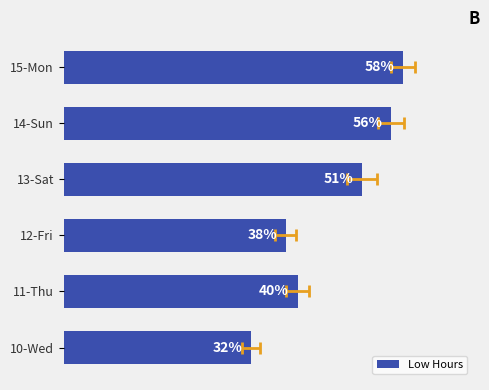

How many values are below 51?

3